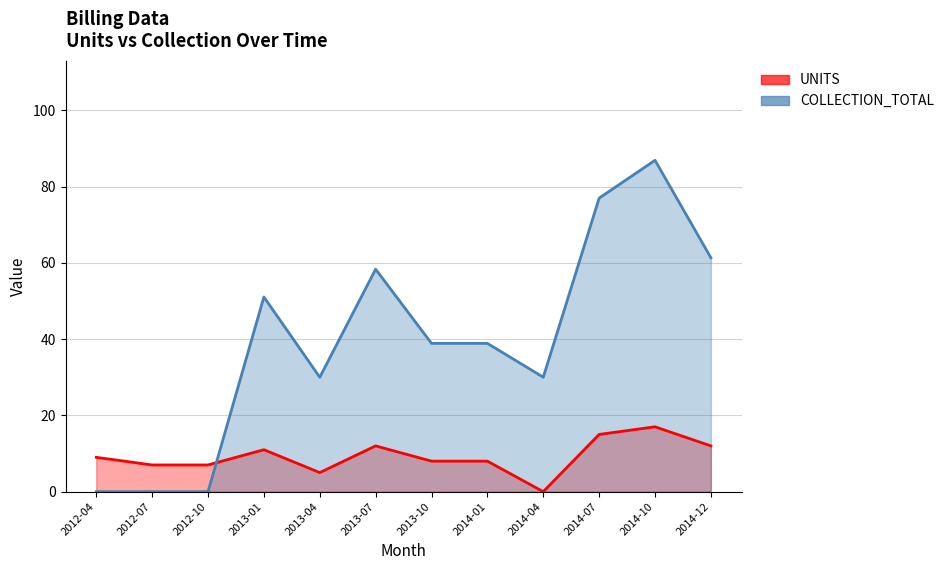

List the series in order of their overall mean, lowest first.

UNITS, COLLECTION_TOTAL